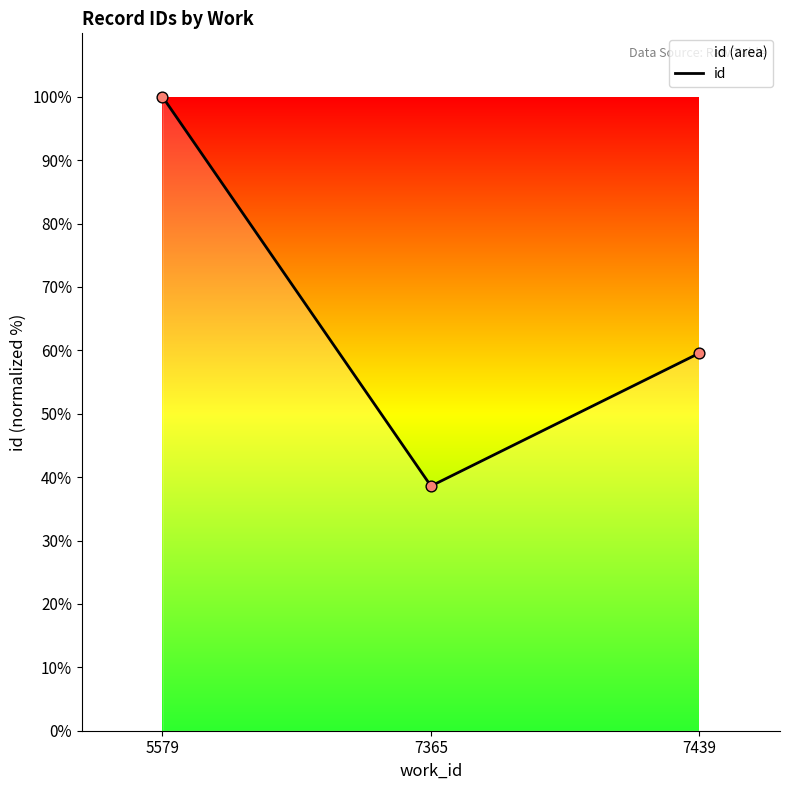

What is the change in value from 7365 to 7439?

+21.0